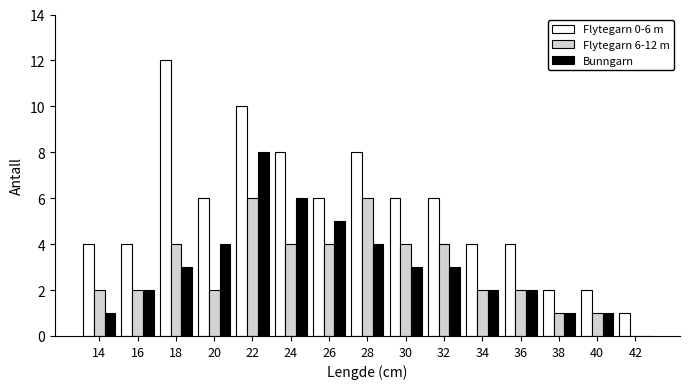

What is the sum of the Bunngarn values at 14 and 30?

4